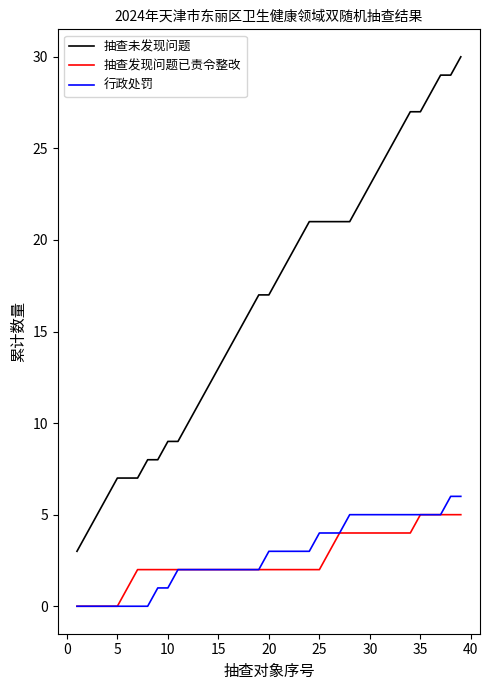

Reading right to left, what are all the values shown in this chart?

抽查未发现问题: 30	29	29	28	27	27	26	25	24	23	22	21	21	21	21	21	20	19	18	17	17	16	15	14	13	12	11	10	9	9	8	8	7	7	7	6	5	4	3
抽查发现问题已责令整改: 5	5	5	5	5	4	4	4	4	4	4	4	4	3	2	2	2	2	2	2	2	2	2	2	2	2	2	2	2	2	2	2	2	1	0	0	0	0	0
行政处罚: 6	6	5	5	5	5	5	5	5	5	5	5	4	4	4	3	3	3	3	3	2	2	2	2	2	2	2	2	2	1	1	0	0	0	0	0	0	0	0